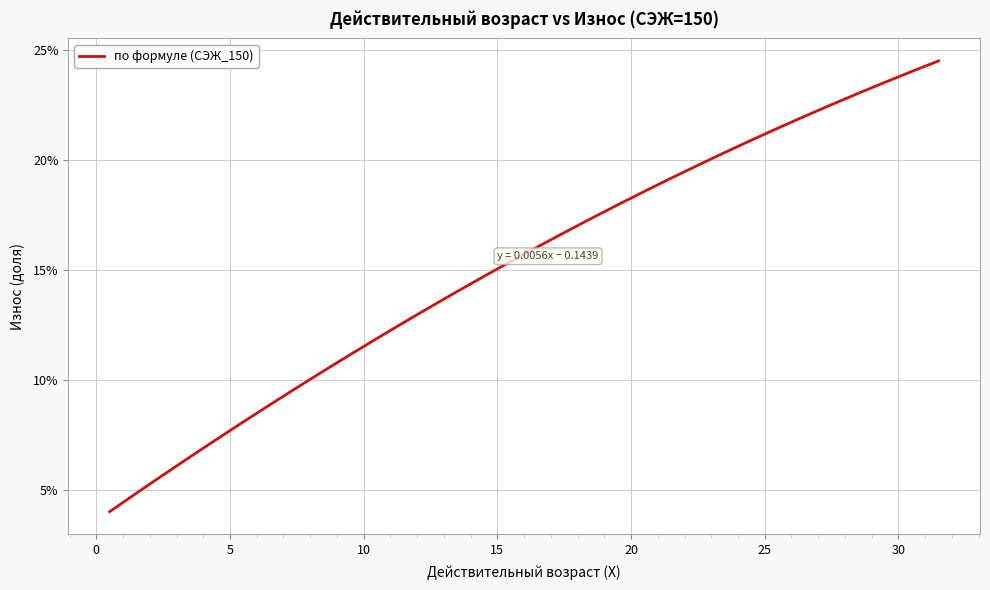

Does the chart display data point markers on the line(s)?

No